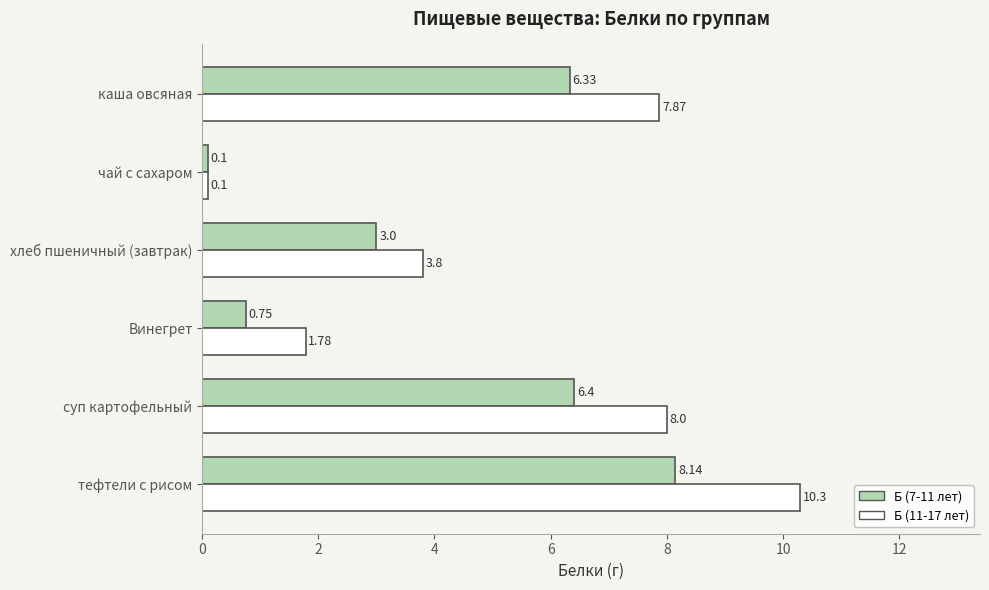

At which label is Б (11-17 лет) closest to 5?

хлеб пшеничный (завтрак)